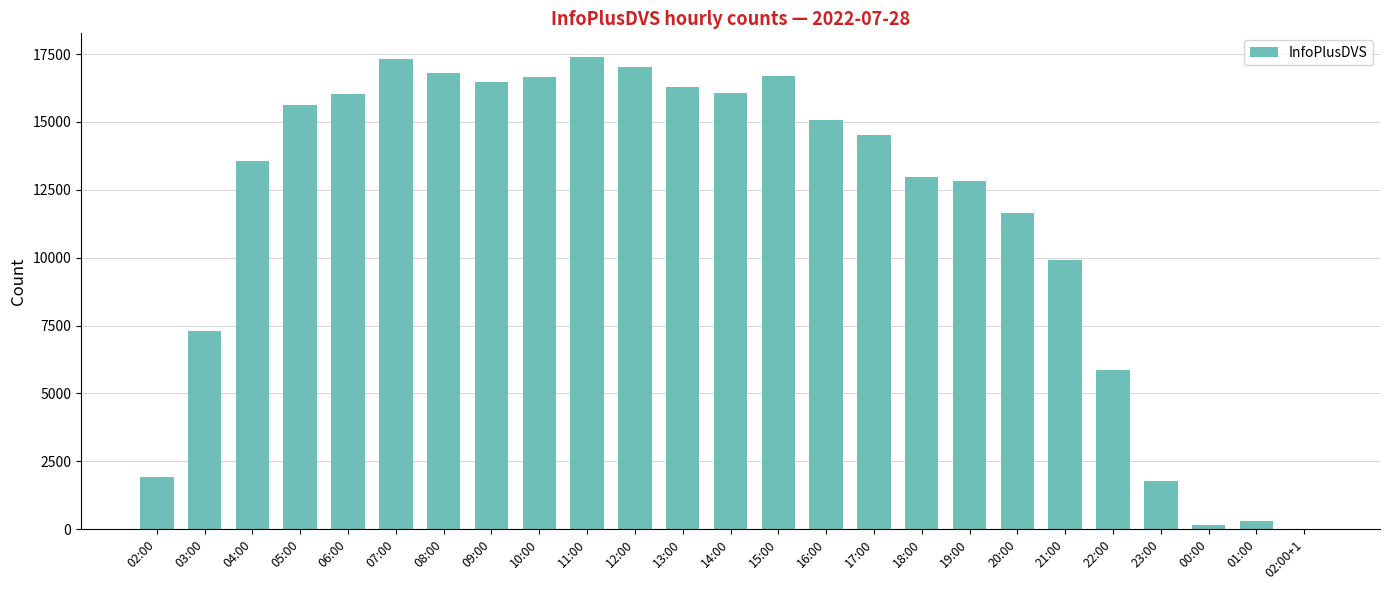

Approximately how many times larger is the value at 12:00 compared to 09:00?

1.0